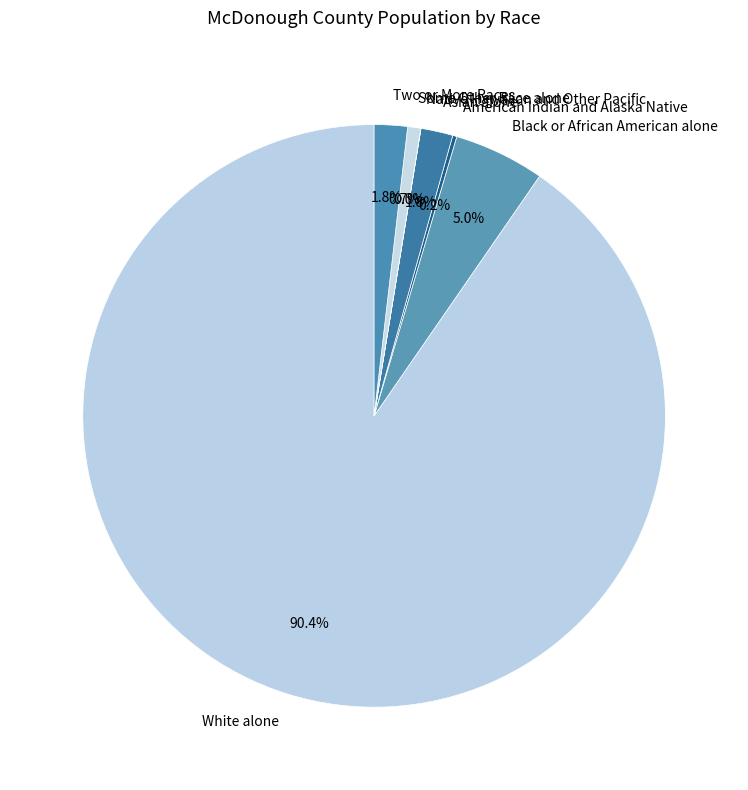

Is White alone the majority of the pie?

Yes